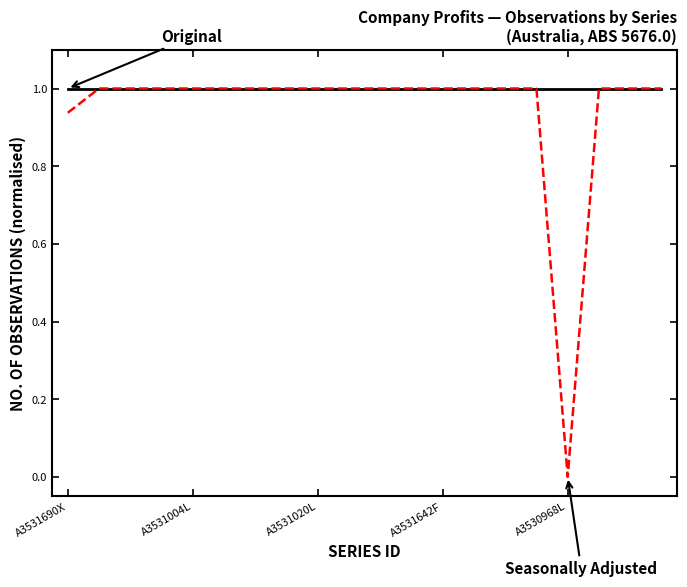

What is the greatest value displayed?

1.0